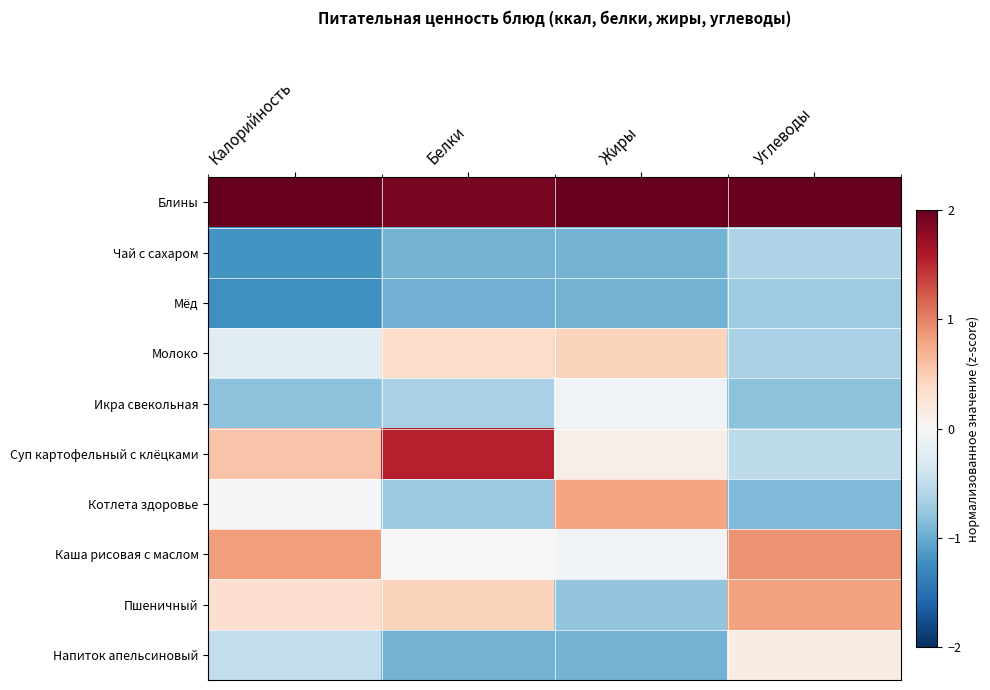

At which category is the sum across all series the highest?

Углеводы